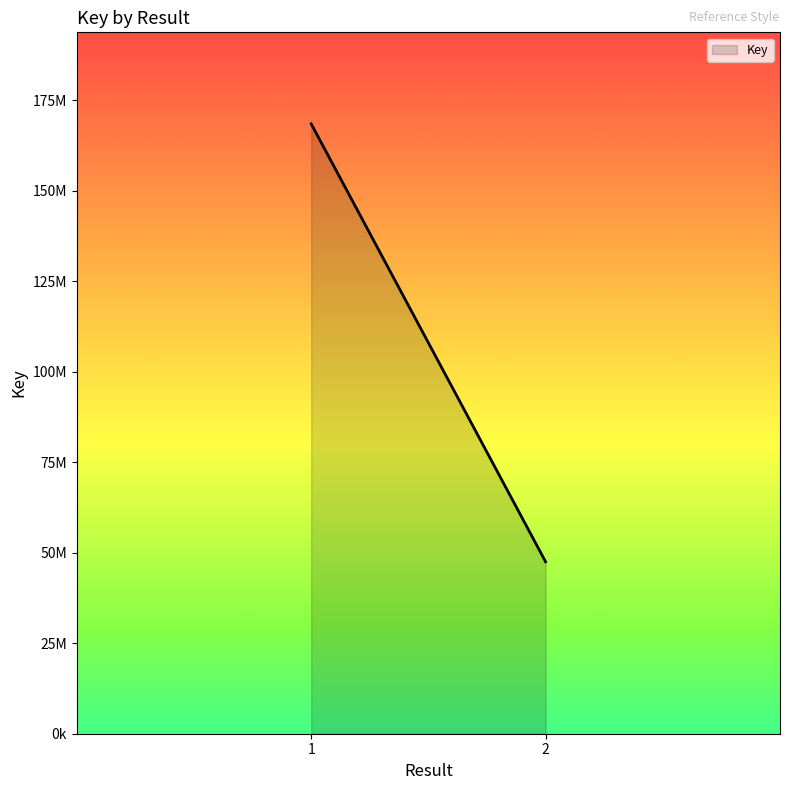

At which category does the chart reach its peak across all series?

1